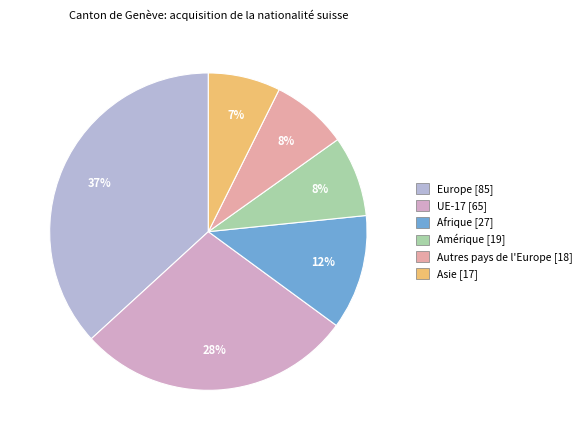

How many slices are in this pie chart?

6